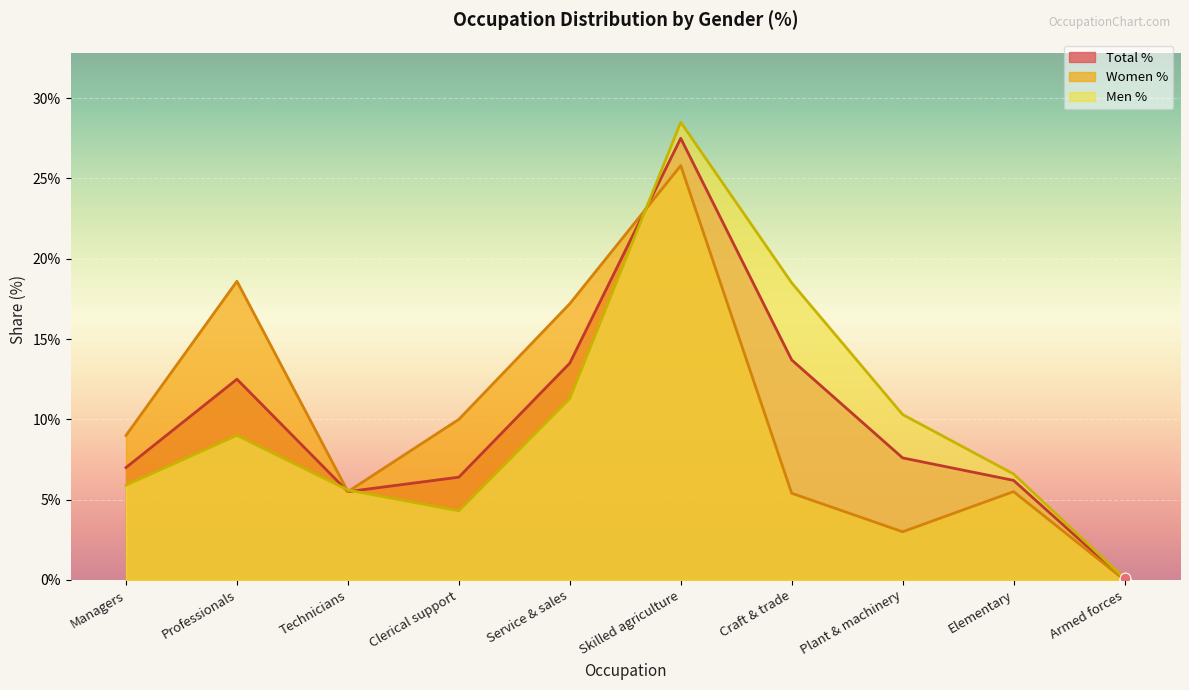

Is the value of Men % at Skilled agriculture greater than the value of Women % at Professionals?

Yes